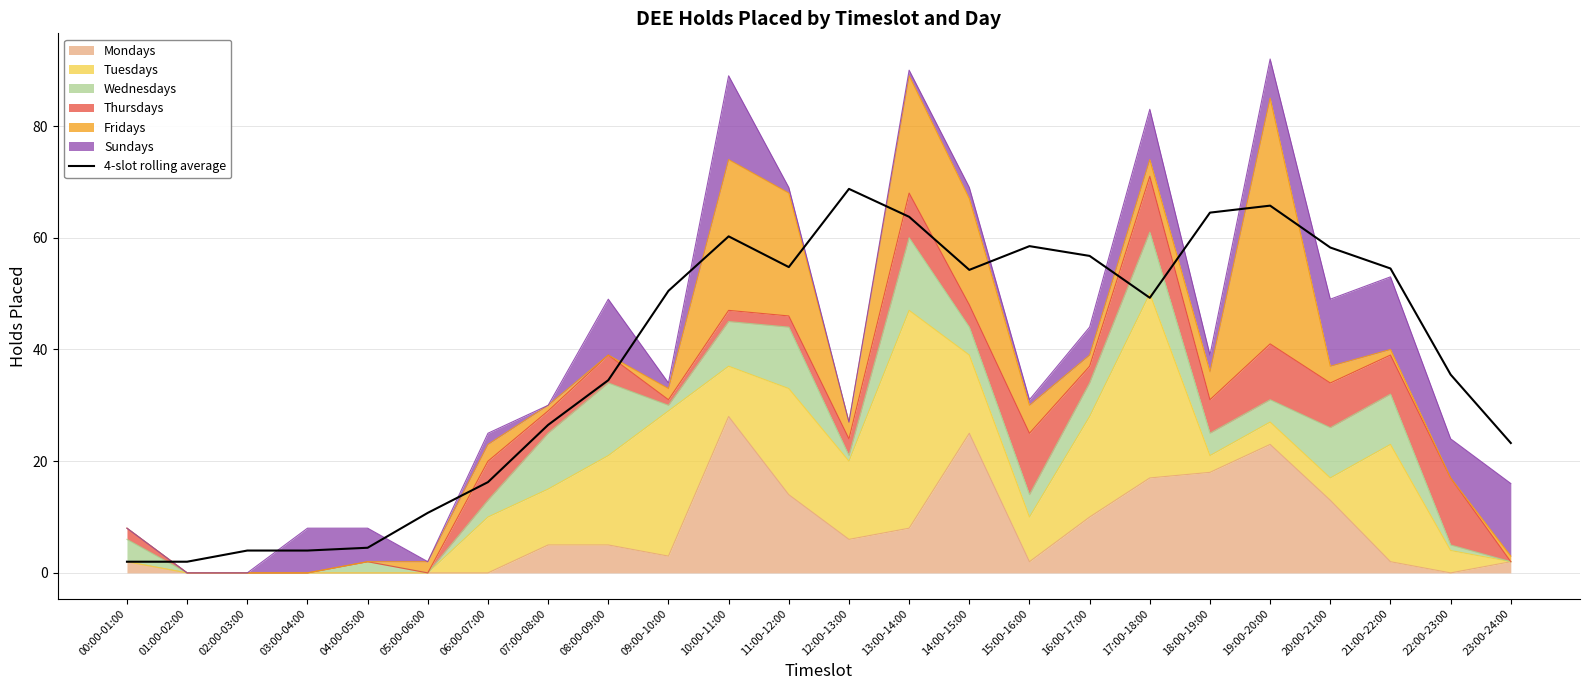

How many interior local peaks (higher than both neighbors) does the data have?

4